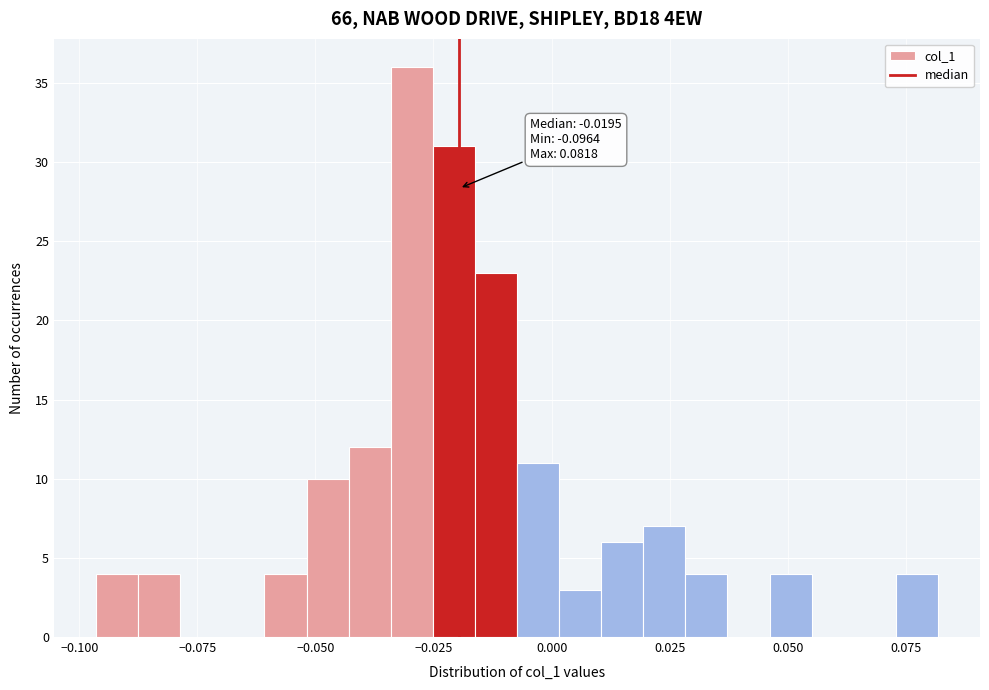

Read against the x-axis, roughly where is the centre of the tallest bar?

-0.030